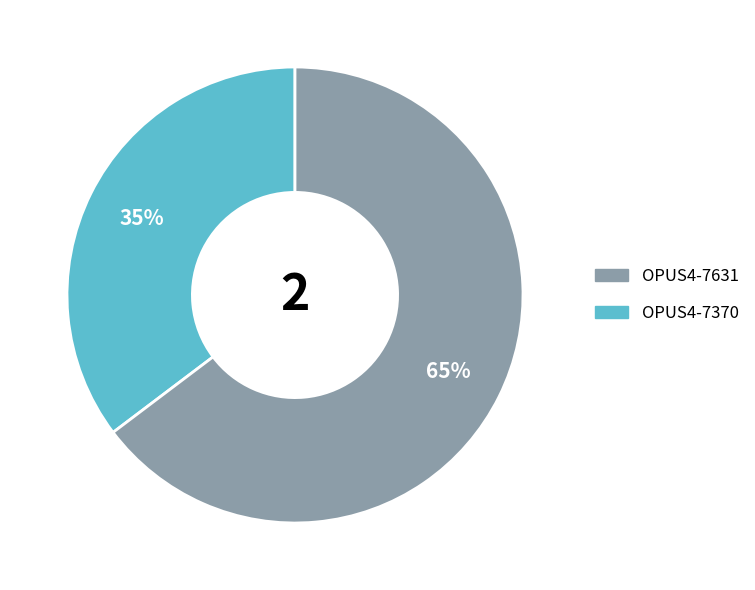

Does any single category account for the majority?

Yes